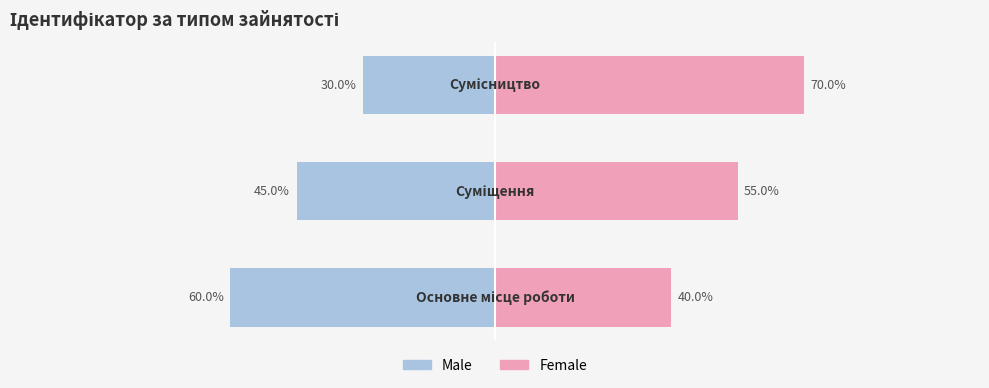

Reading left to right, what are all the values shown in this chart?

Male: 0=-60	1=-45	2=-30
Female: 0=40	1=55	2=70